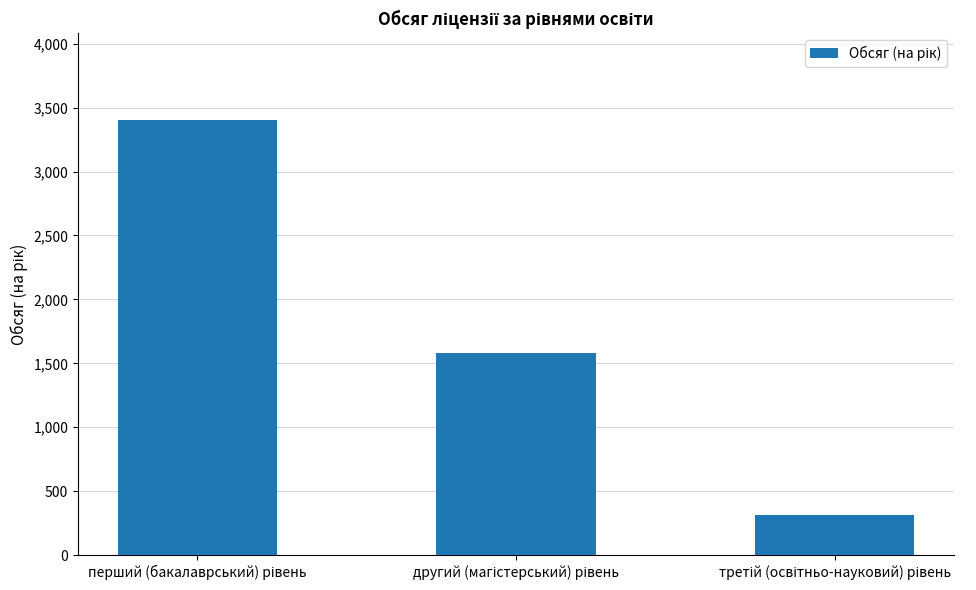

How many bars are there in total?

3